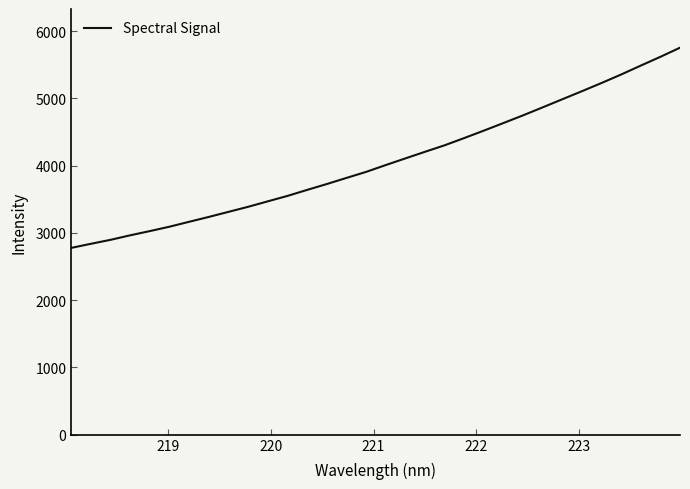

What is the difference between the maximum and minimum values?

2978.1